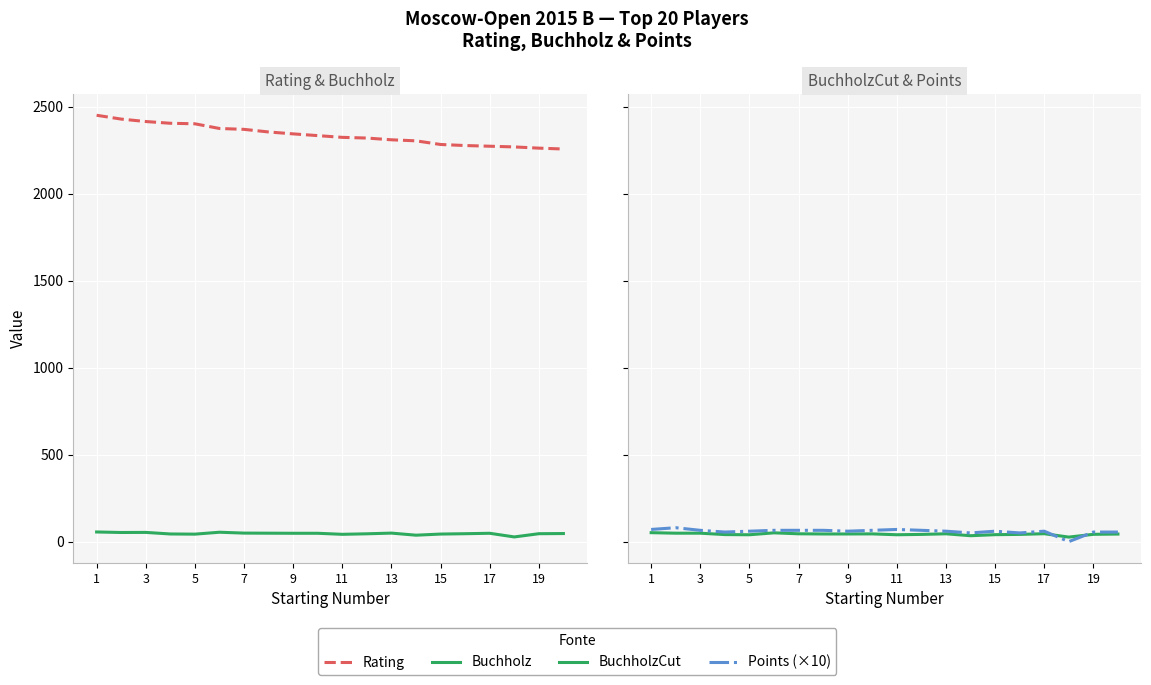

Which series changed the most between 17 and 19?

Rating